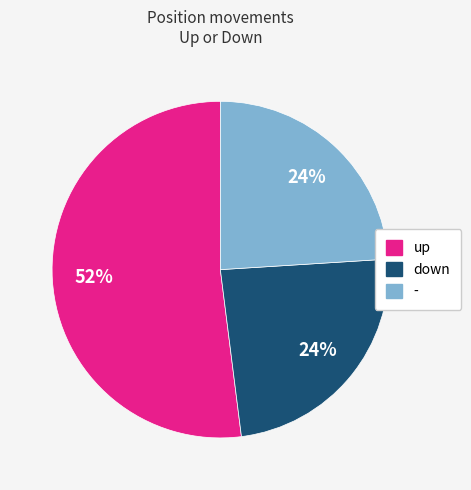

To the nearest percent, what is the difference between the up and down slice percentages?

28%